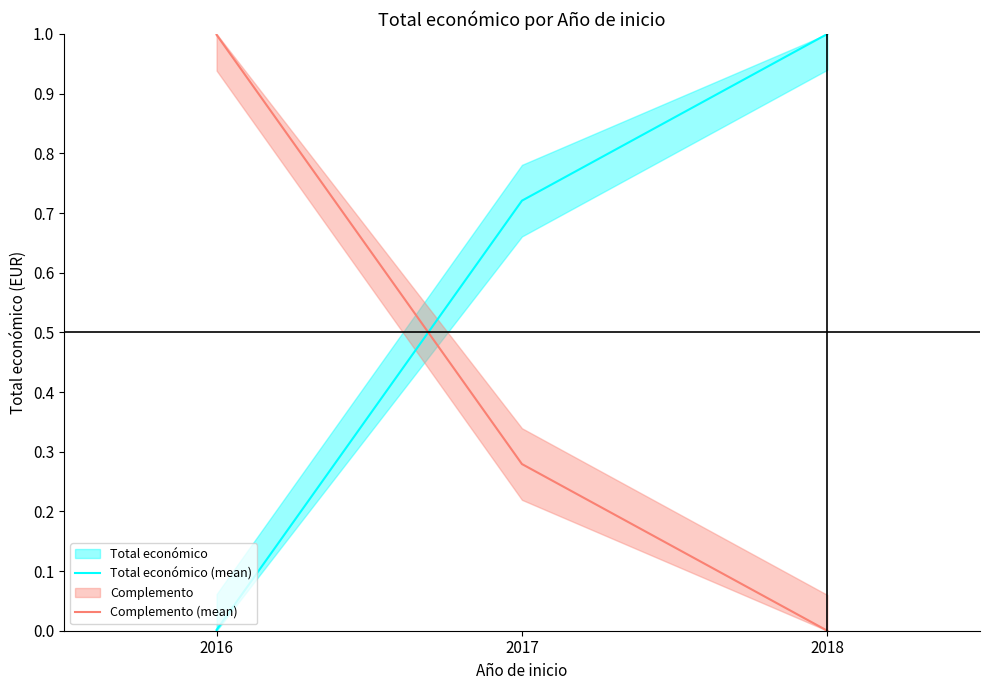

How many lines are shown in the chart?

2